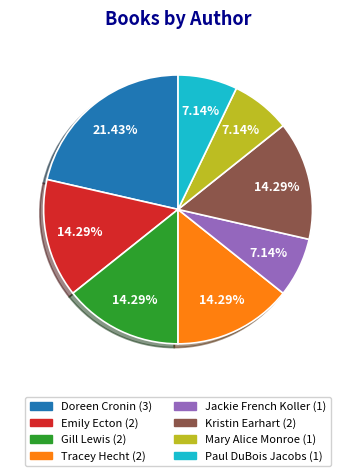

Is it true that Kristin Earhart is 14% of the pie?

True